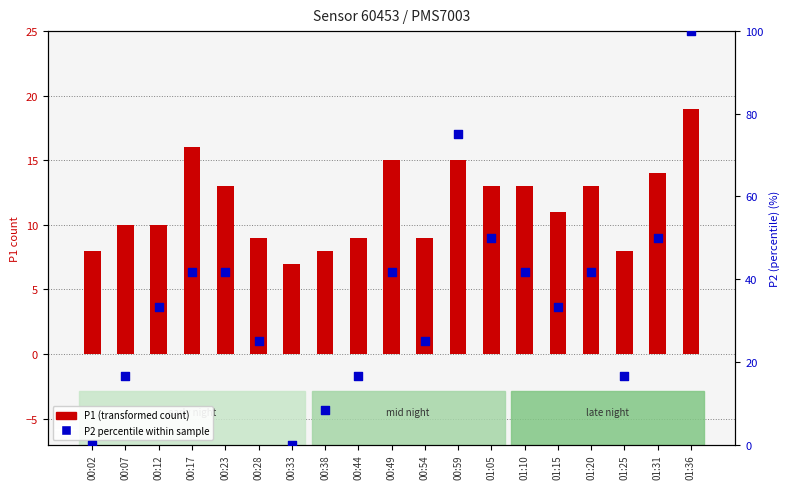

What is the total value across all series at 01:36?

119.0